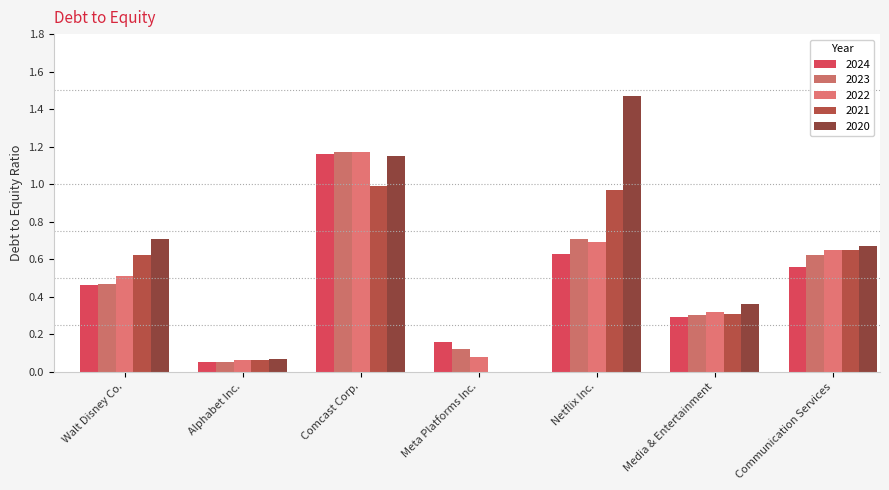

At Netflix Inc., list the series in order from smallest to largest.

2024, 2022, 2023, 2021, 2020